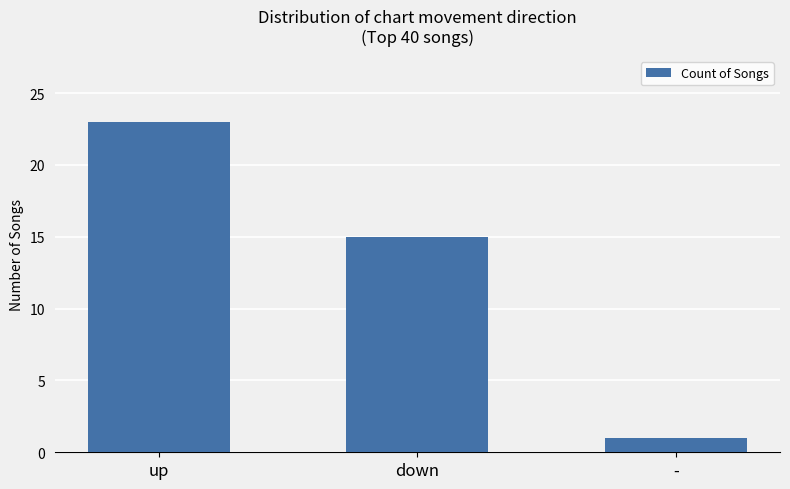

What is the change in value from up to down?

-8